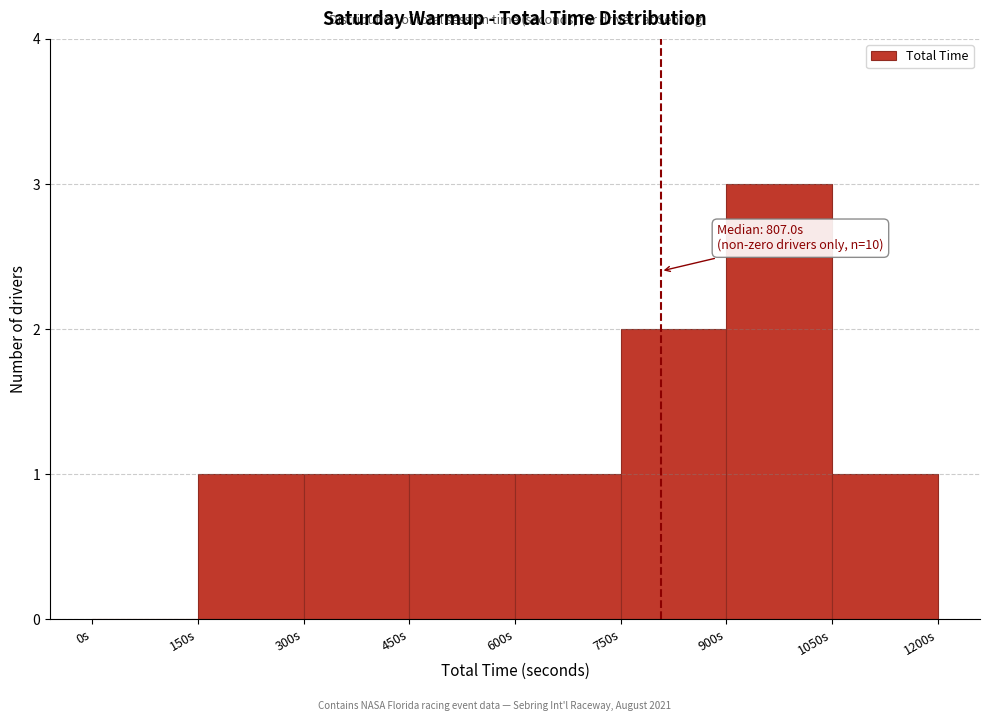

Over which range of the x-axis is the bar tallest?

900 to 1050